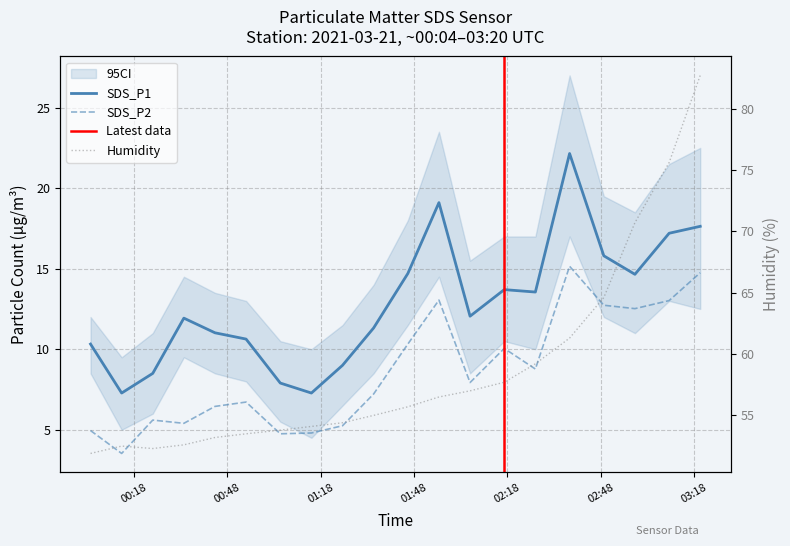

What is the difference between the Humidity values at 2021/03/21 01:56 and 2021/03/21 00:44?

3.3